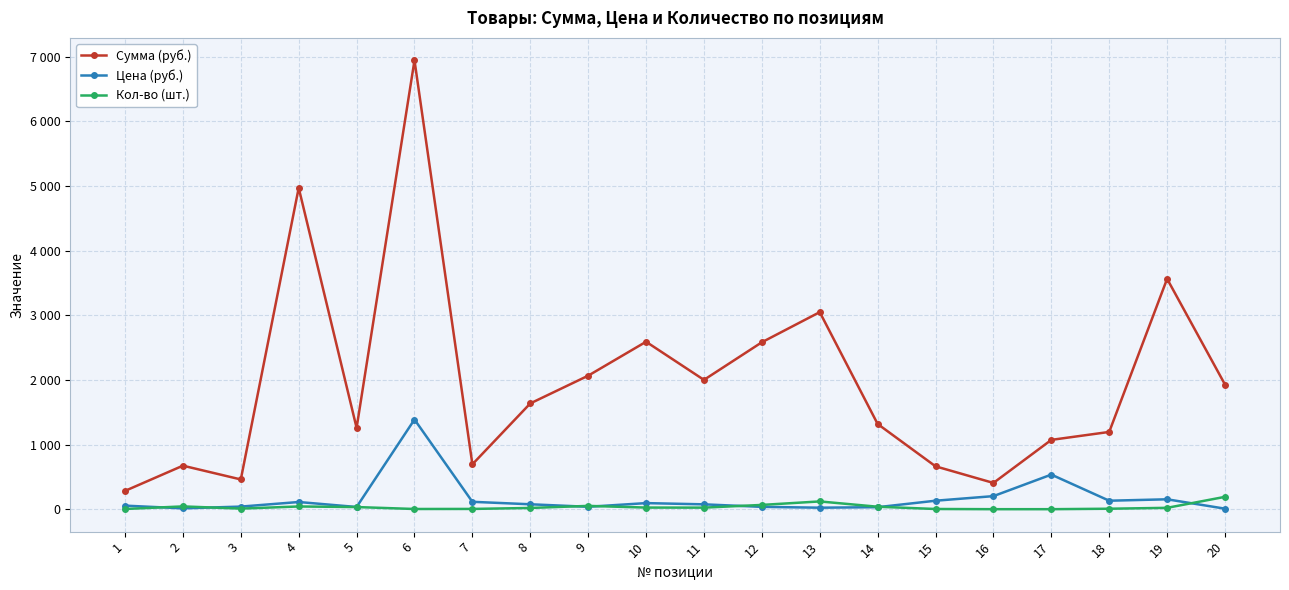

What is the smallest value displayed?

2